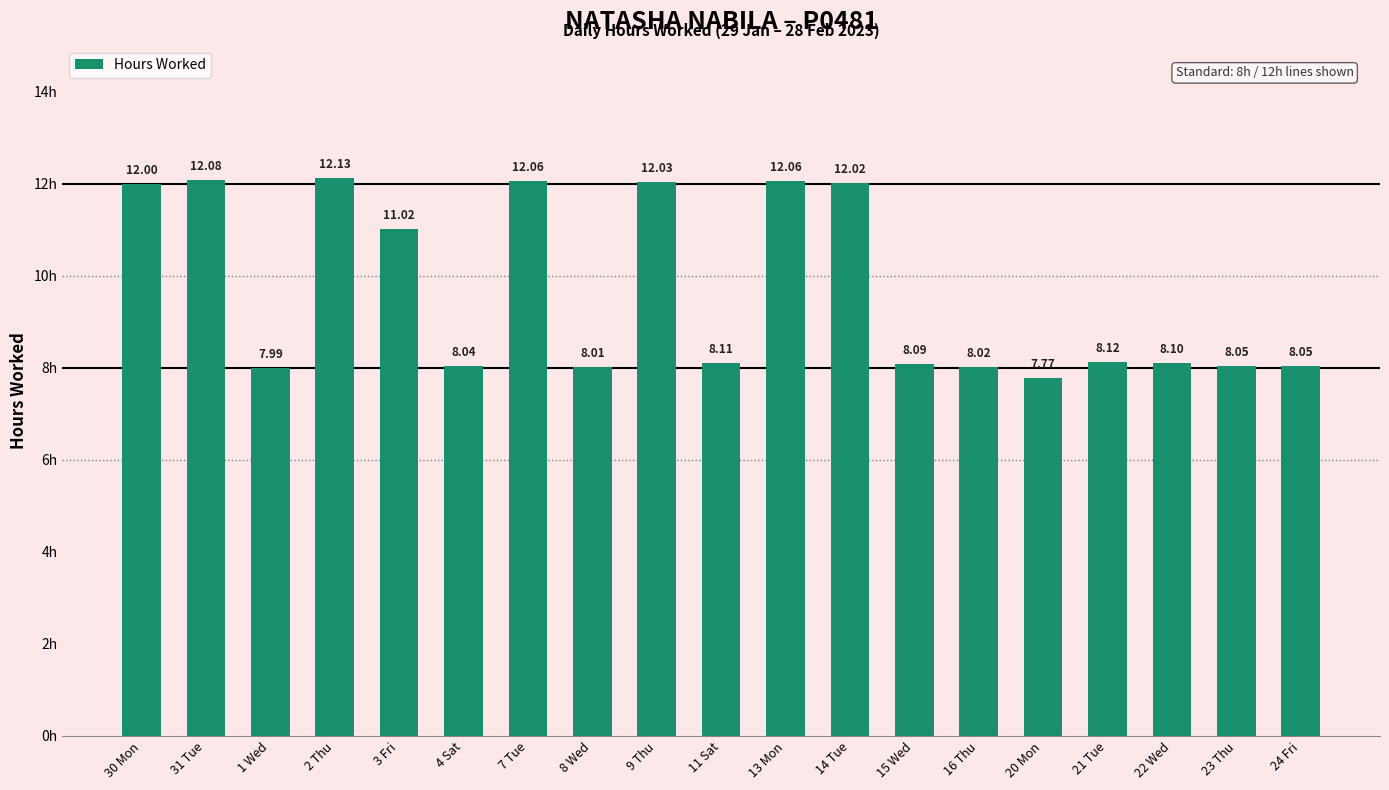

Reading left to right, what are all the values shown in this chart?

30 Mon=12.0	31 Tue=12.1	1 Wed=8.0	2 Thu=12.1	3 Fri=11.0	4 Sat=8.0	7 Tue=12.1	8 Wed=8.0	9 Thu=12.0	11 Sat=8.1	13 Mon=12.1	14 Tue=12.0	15 Wed=8.1	16 Thu=8.0	20 Mon=7.8	21 Tue=8.1	22 Wed=8.1	23 Thu=8.1	24 Fri=8.1